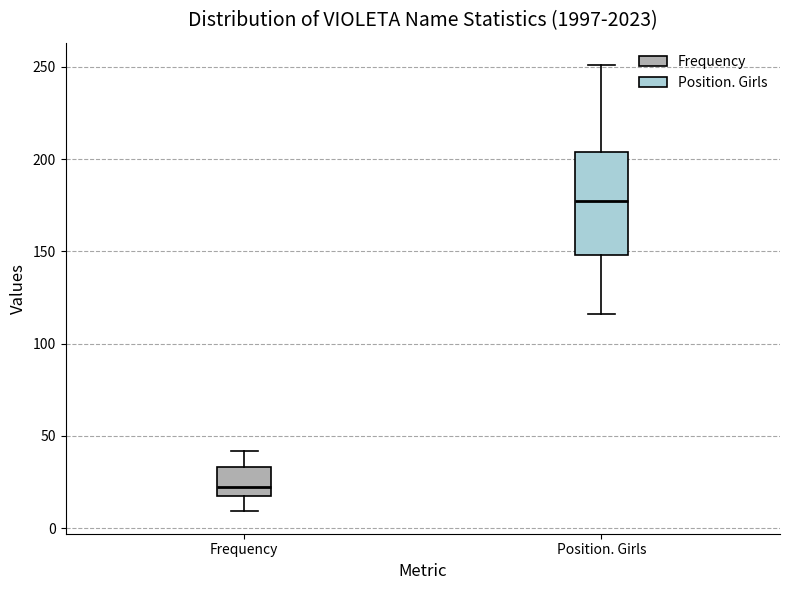

Which box has the lowest median line?

Frequency